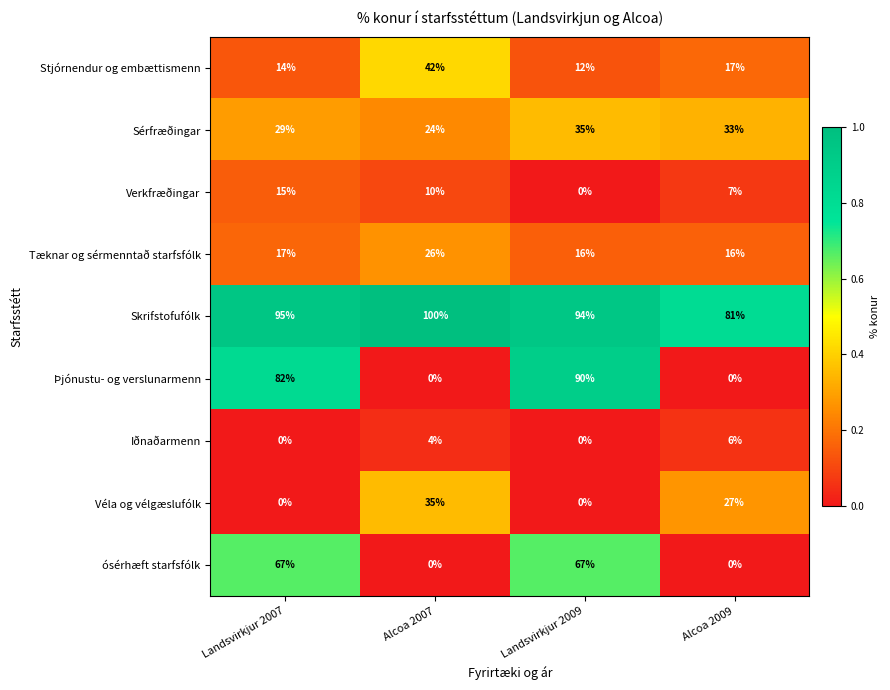

Which series changed the most between Alcoa 2007 and Alcoa 2009?

Stjórnendur og embættismenn